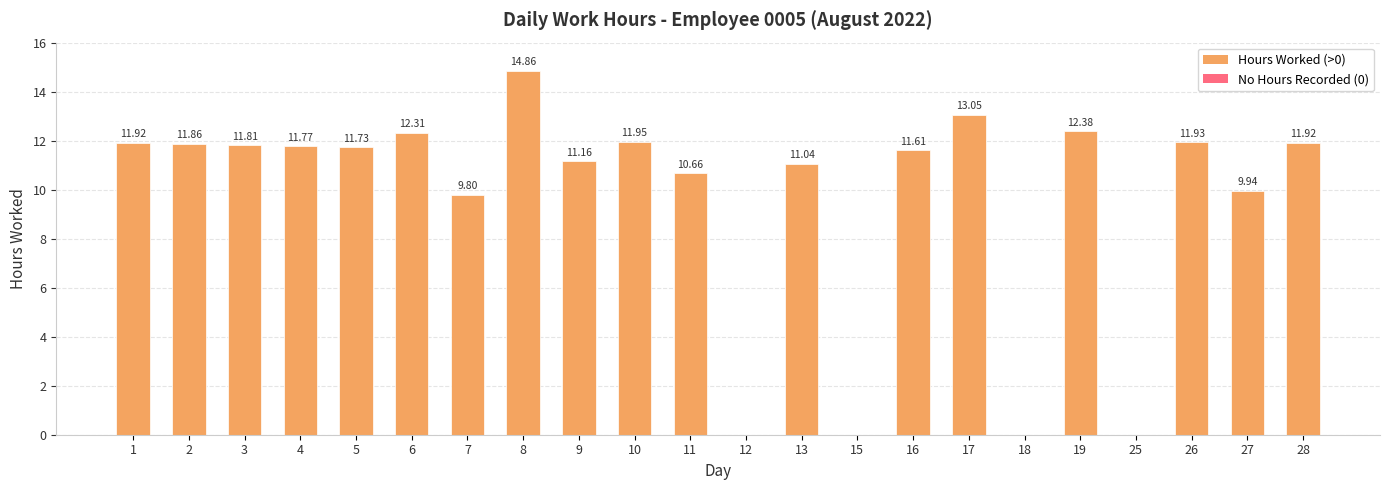

How many positive values are there?

18